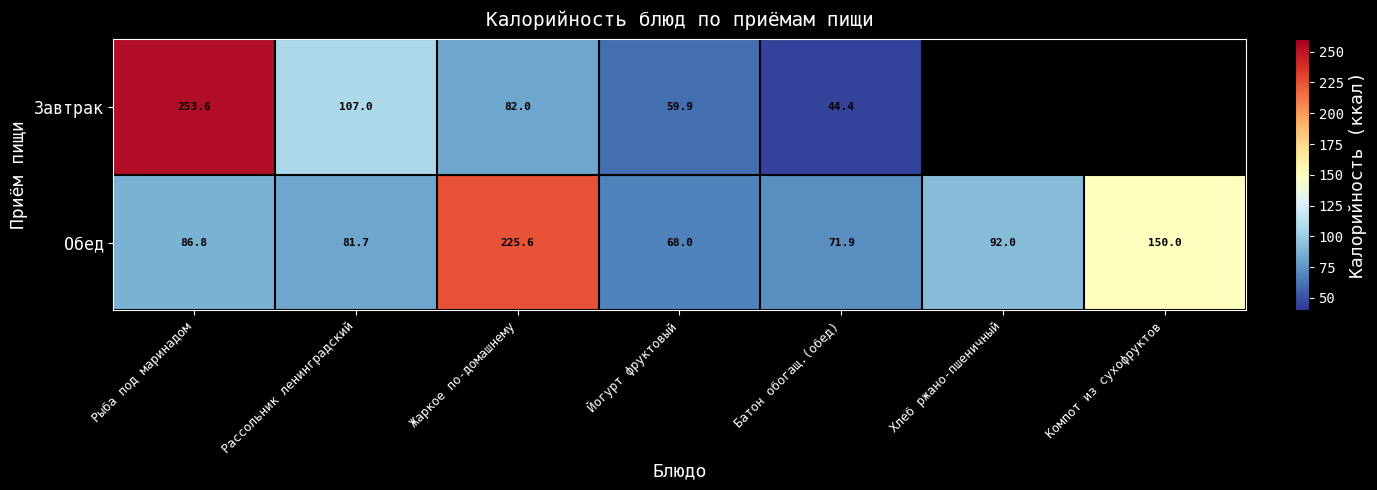

How many data points in Обед are less than 86?

3